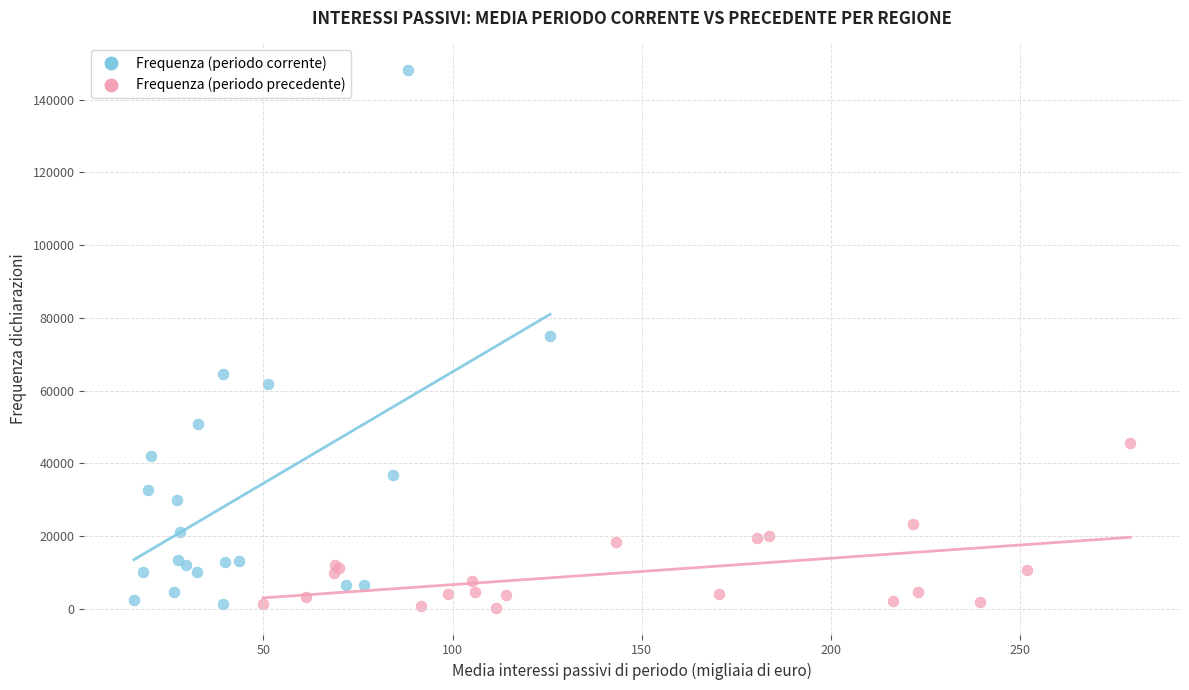

Which series has the largest Y range (max minus min)?

Frequenza (periodo corrente)